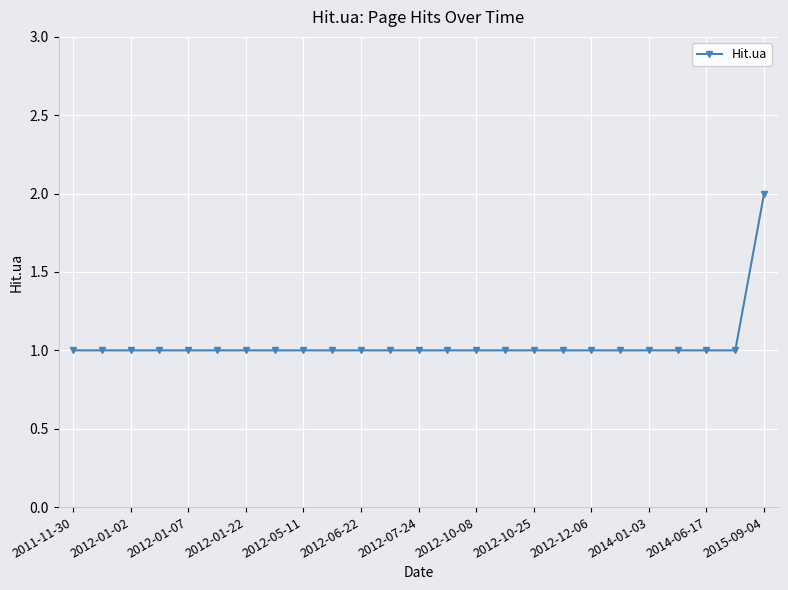

How many values are between 1 and 2?

25